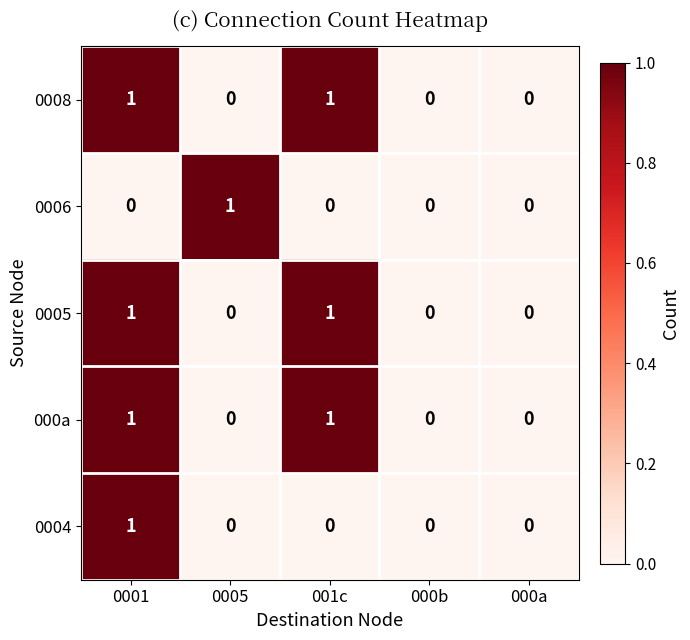

True or false: 0004 has a value of 0 at 000a.

True